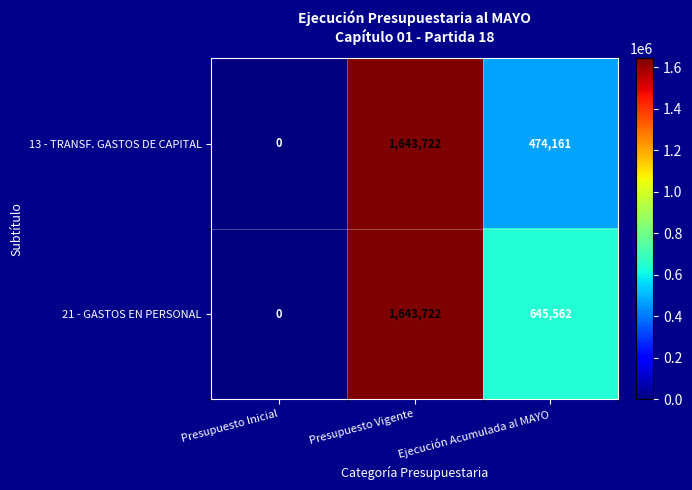

Count the number of data series in this chart.

2